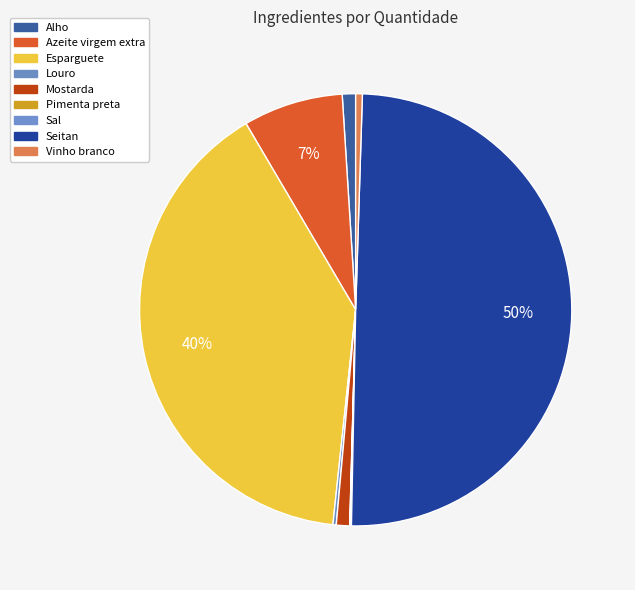

Which slice is the smallest?

Pimenta preta